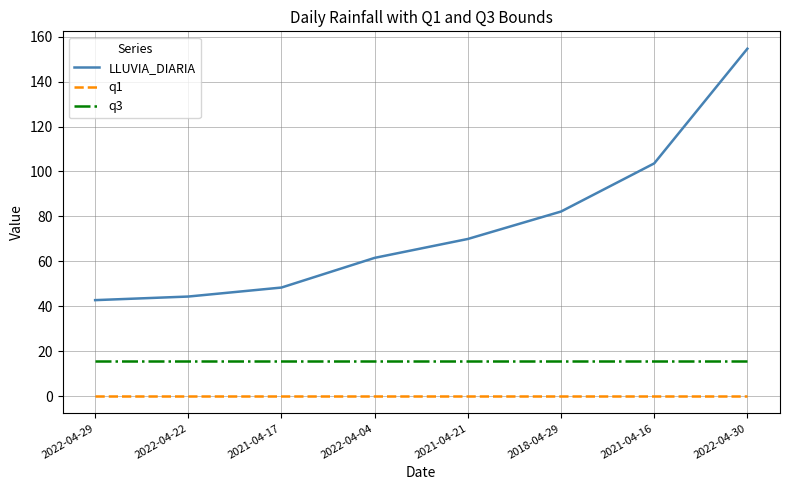

The LLUVIA_DIARIA series shows 70.0 at 2021-04-21. True or false?

True